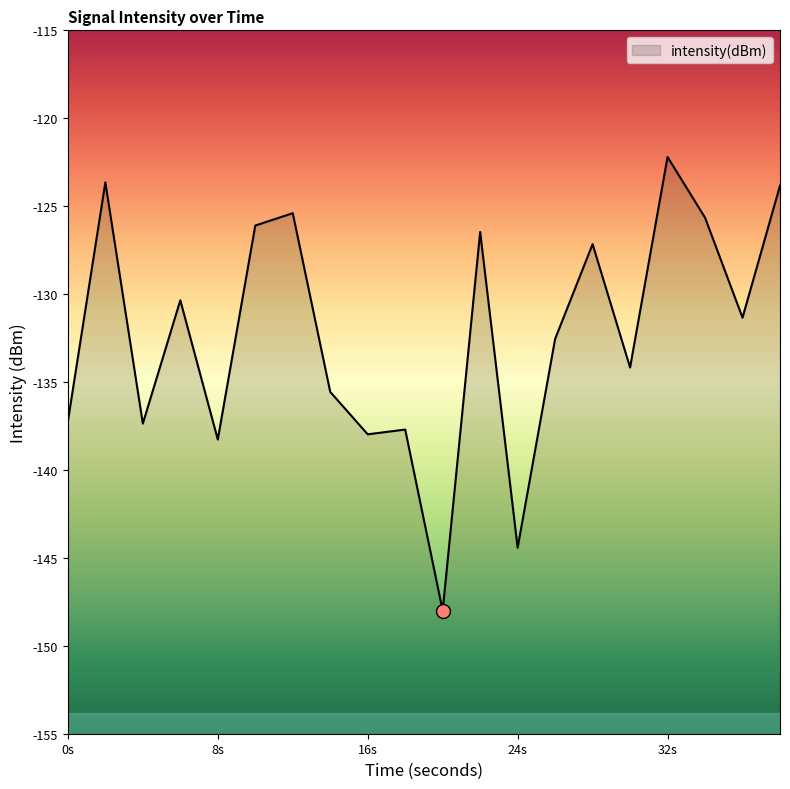

What is the average value?

-132.3